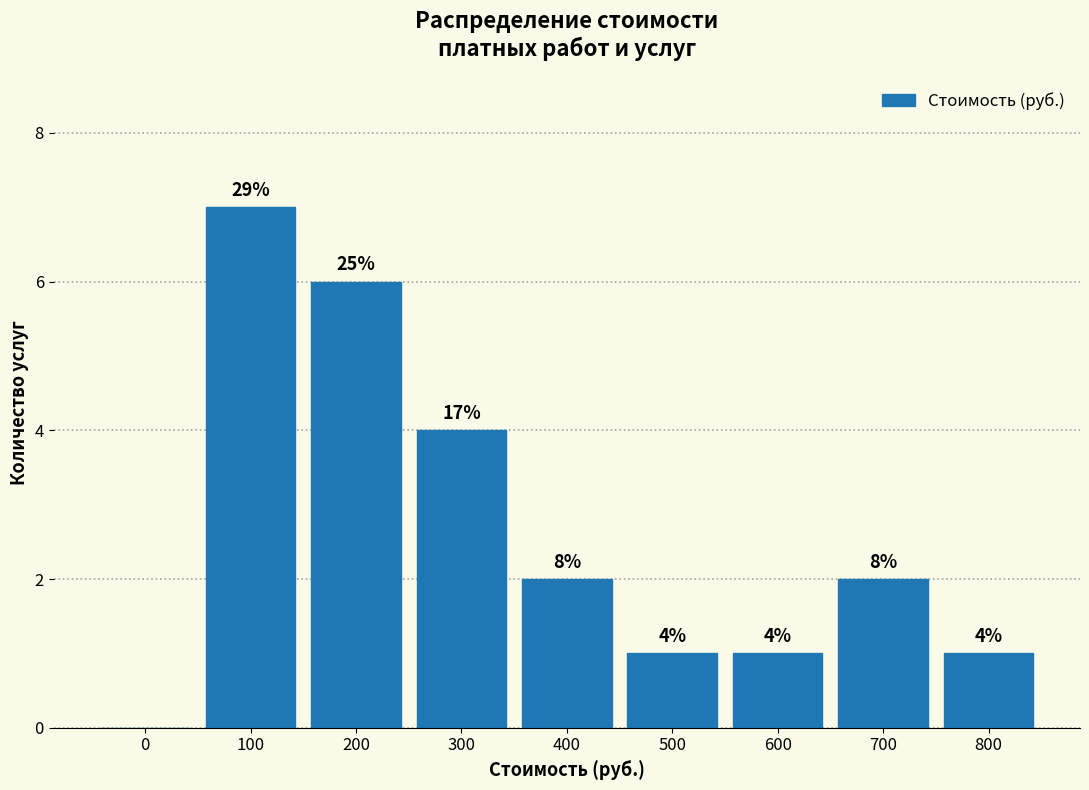

Are the bars horizontal?

No